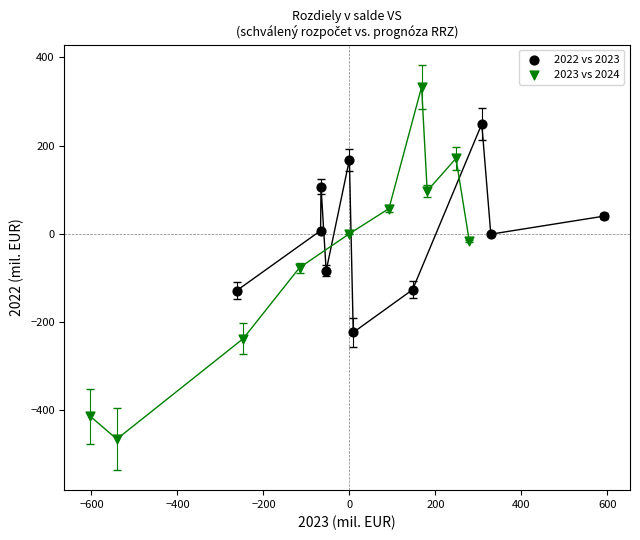

Which series has the largest Y range (max minus min)?

2023 vs 2024